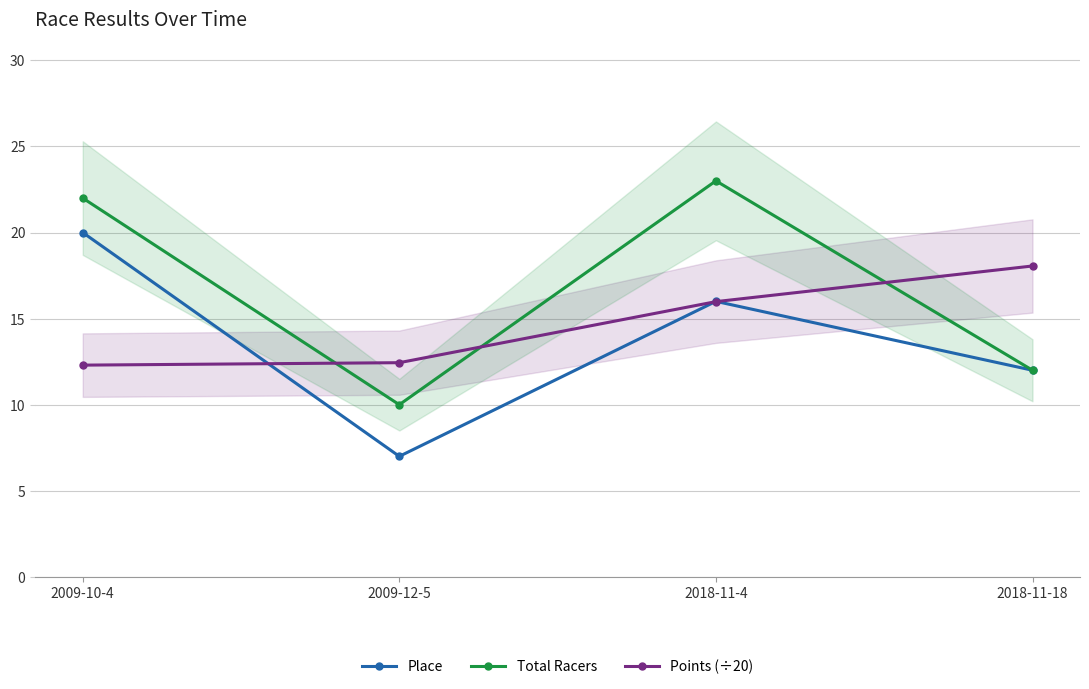

How many lines are shown in the chart?

3